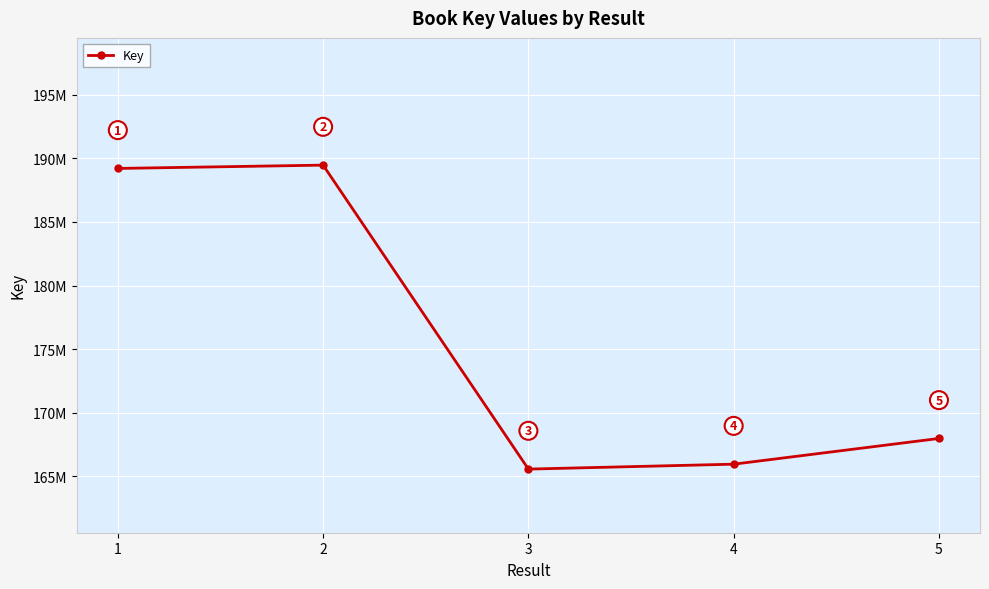

The chart shows a value of 167981666 at 5. True or false?

True